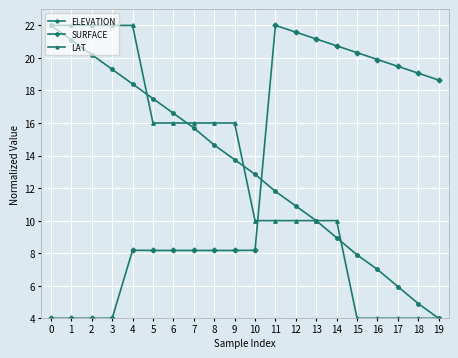

Which series changed the most between 8 and 18?

LAT